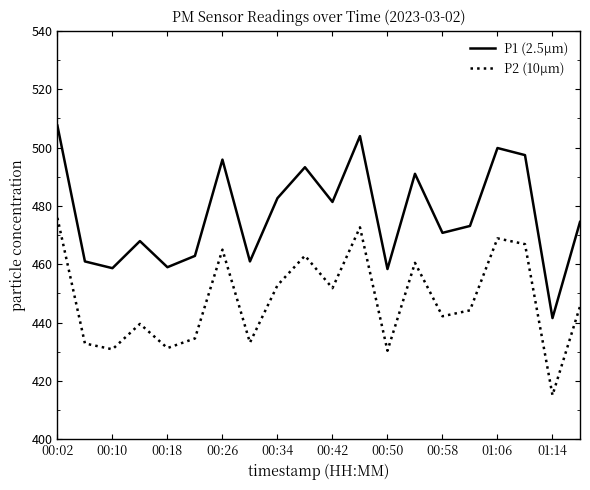

What is the difference between the maximum and minimum values in the P1 (2.5µm) series?

65.9